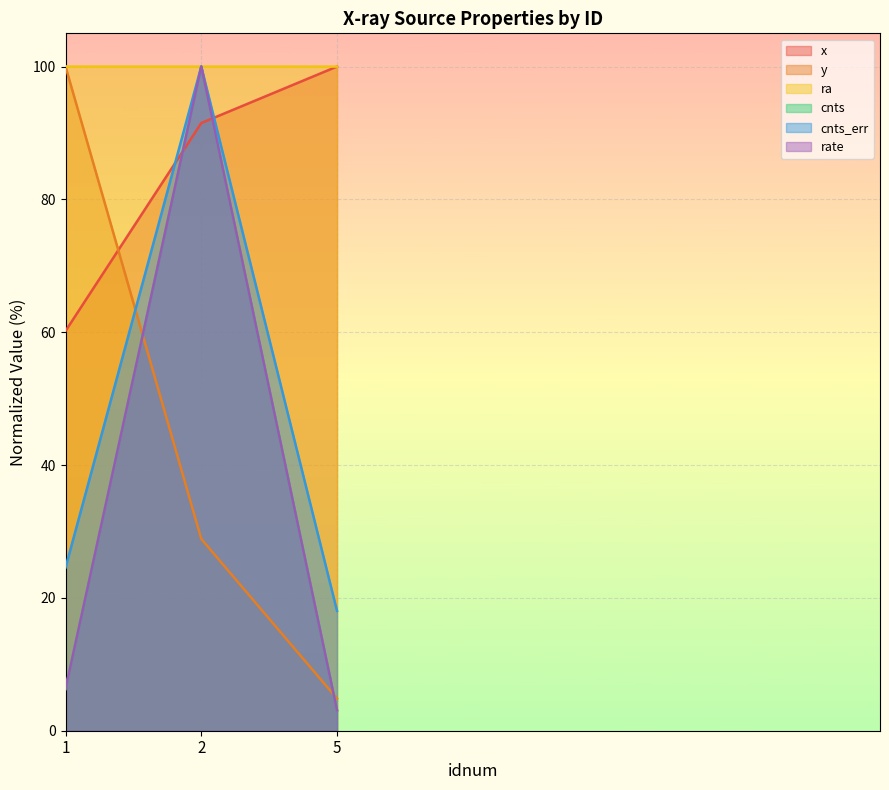

What is the difference between the second highest and minimum values in the cnts_err series?

6.5